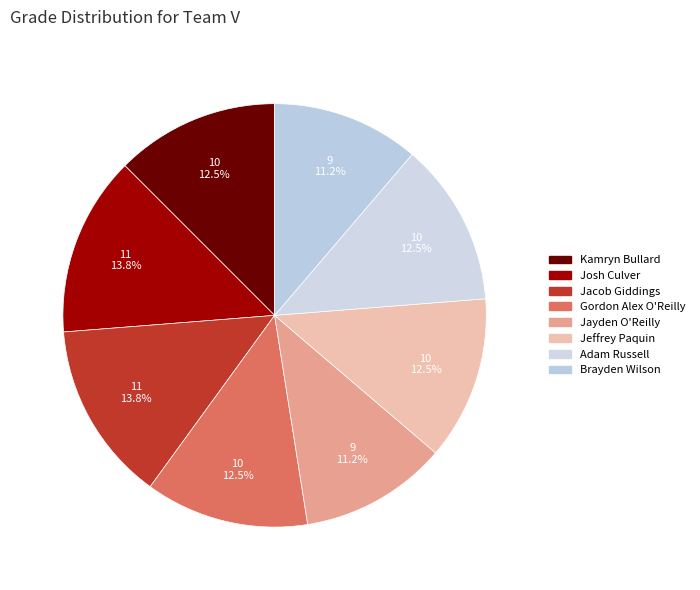

Is it true that Kamryn Bullard is 12% of the pie?

True